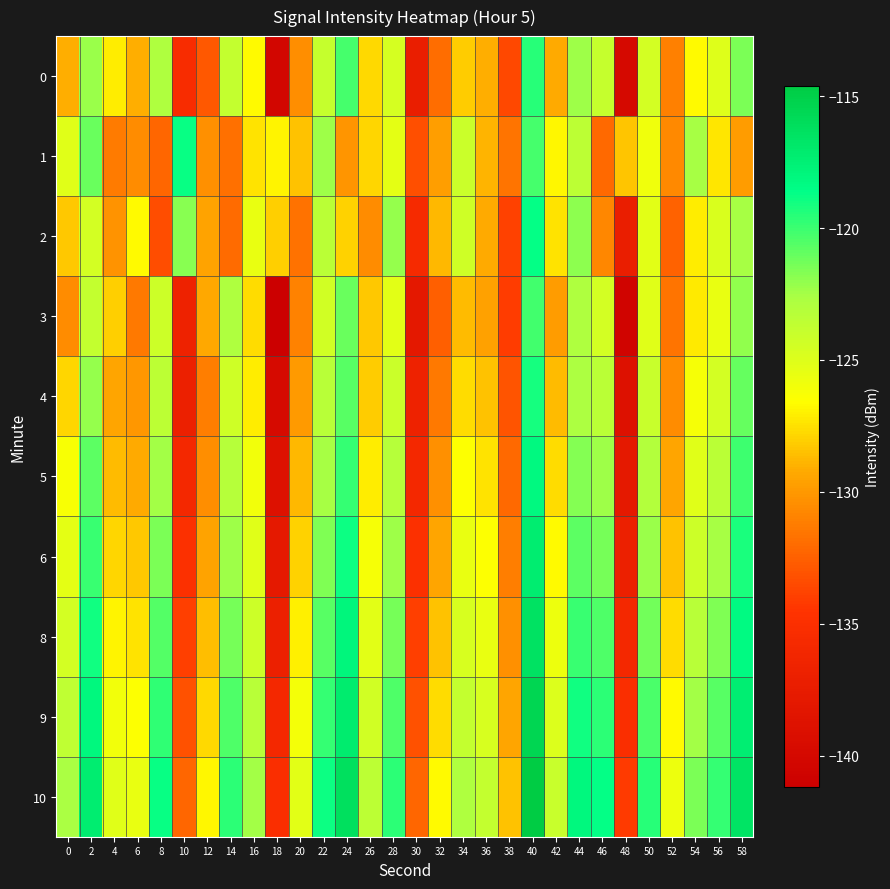

At 44, list the series in order from largest to smallest.

10, 9, 8, 6, 5, 2, 0, 4, 3, 1